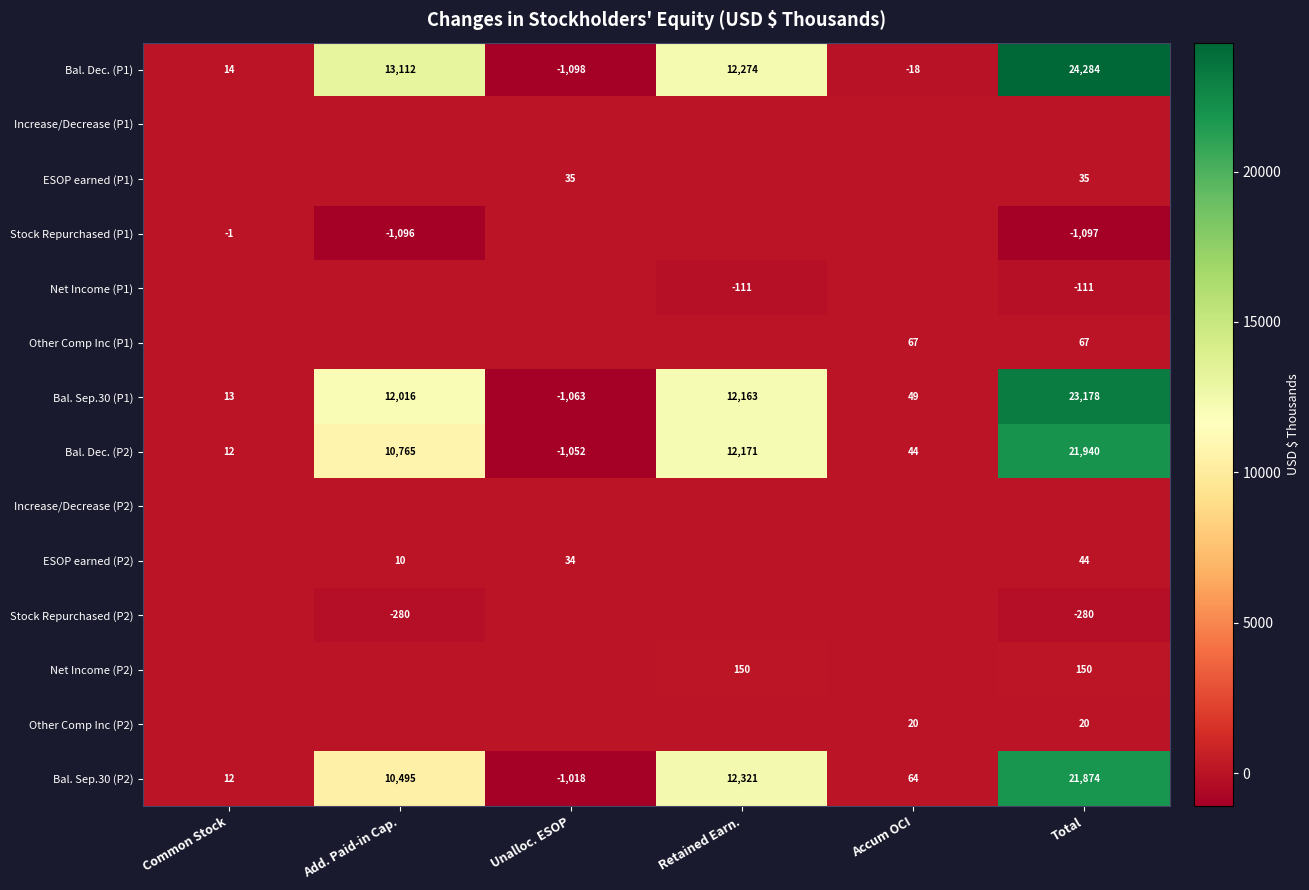

Which category has the lowest value in the Bal. Sep.30 (P2) series?

Unalloc. ESOP